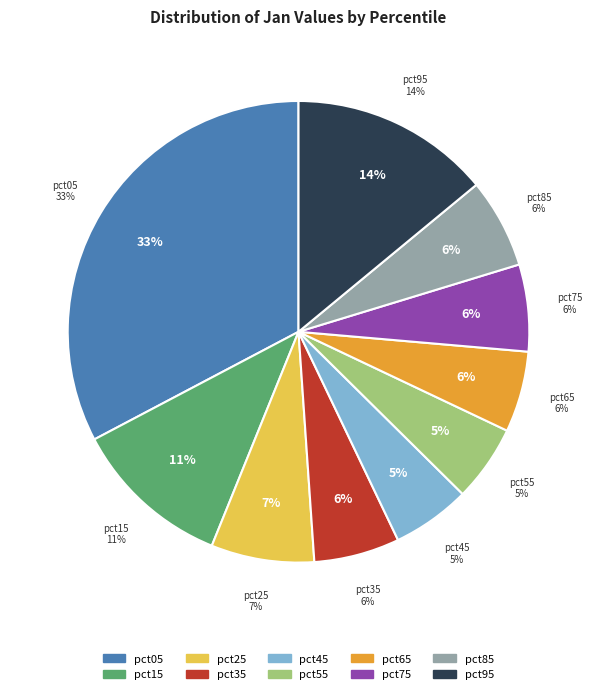

What percentage is the pct65 slice, to the nearest percent?

6%